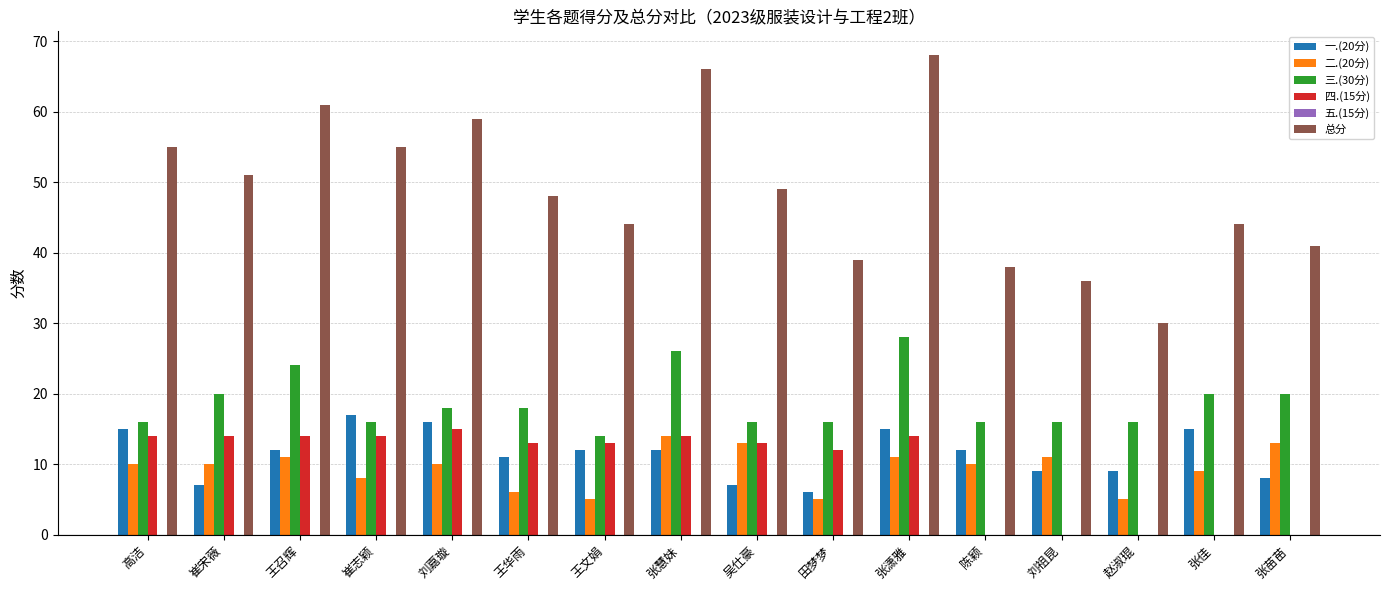

What is the sum of all 总分 values?

784